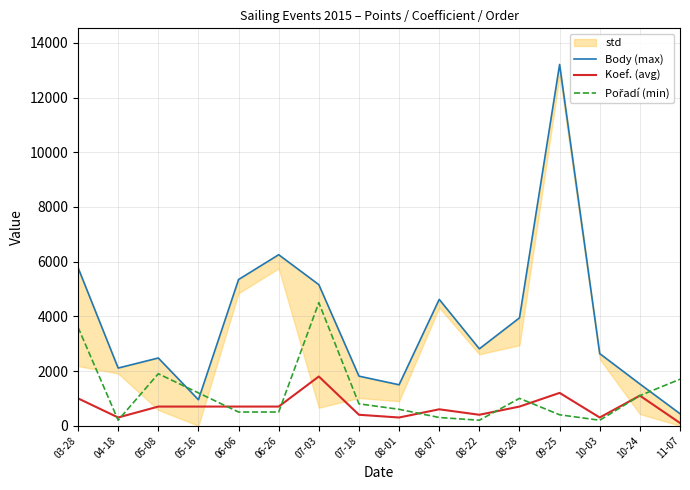

The value of Body (max) at 06-26 is 6254. True or false?

True